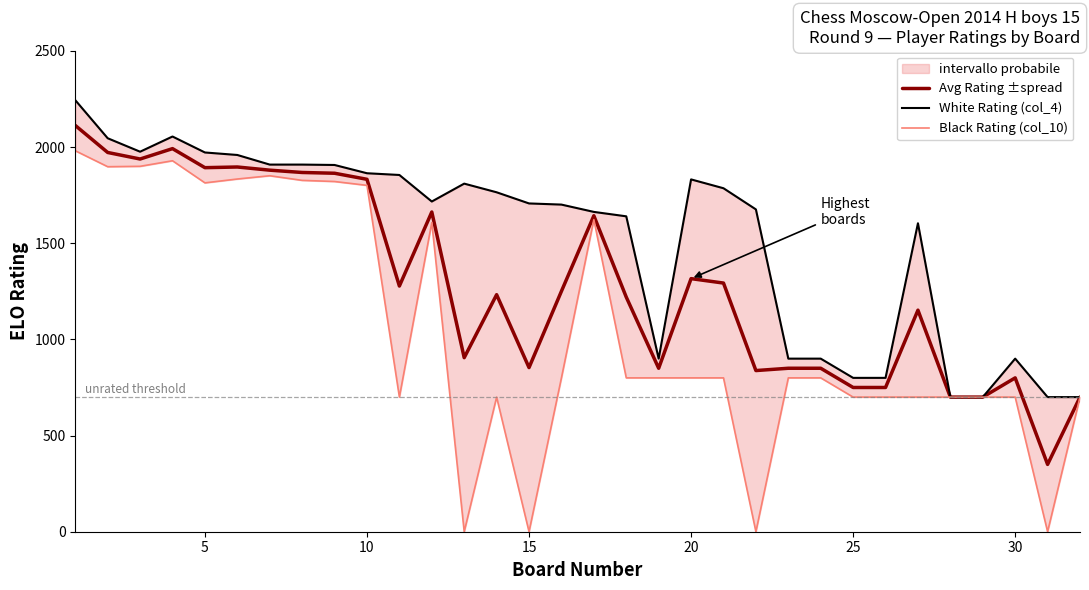

The value of Avg Rating ±spread at 15 is 853.5. True or false?

True